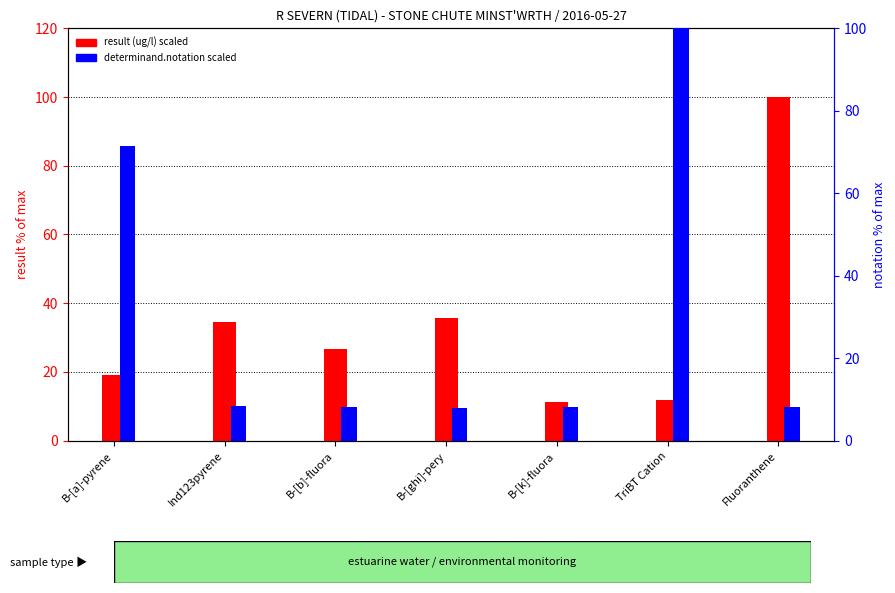

Rank the series at B-[ghi]-pery from lowest to highest value.

determinand.notation scaled, result (ug/l) as % of max